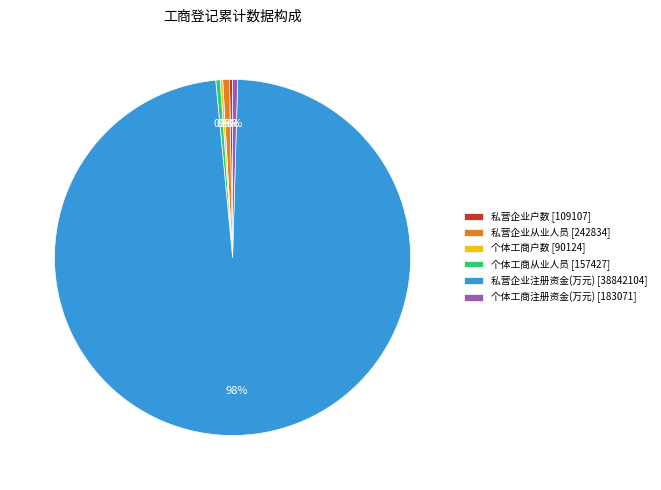

To the nearest percent, what is the average slice percentage?

17%